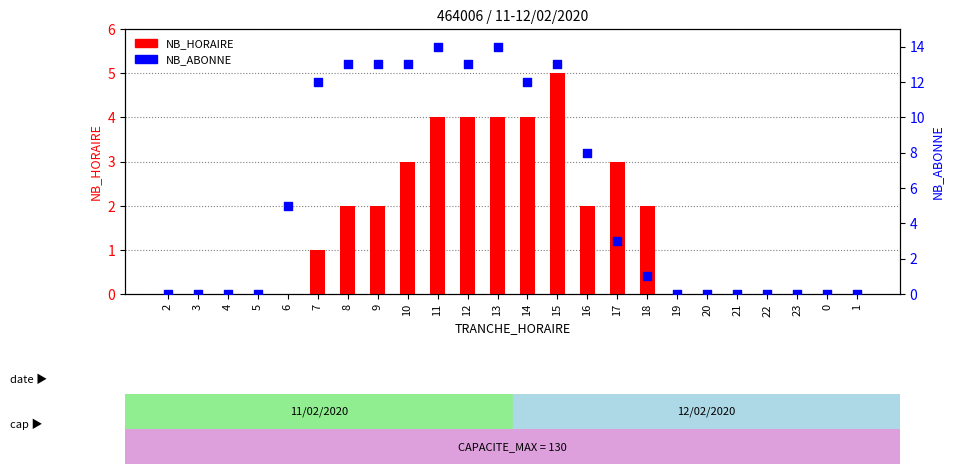

What are all the series names shown in the legend?

NB_HORAIRE, NB_ABONNE